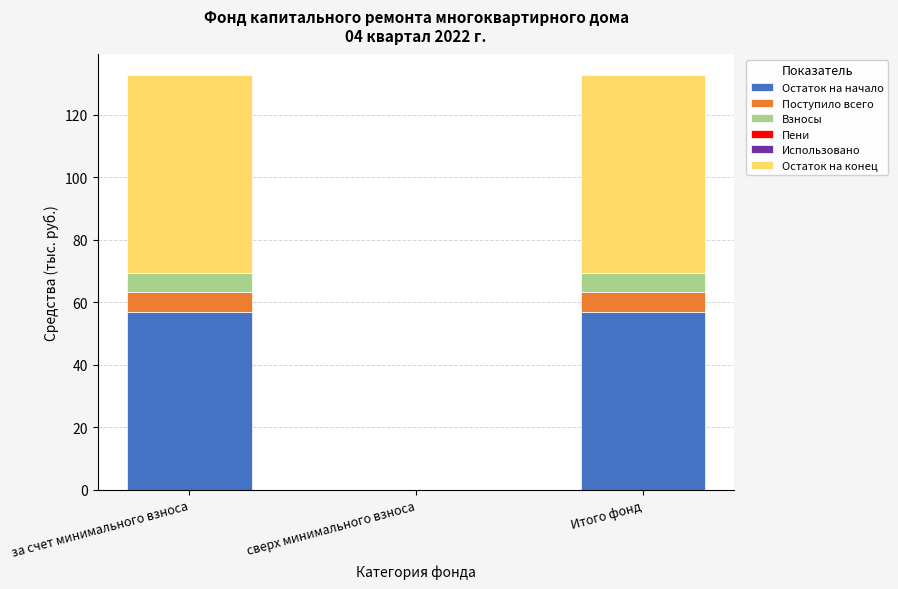

What is the highest value of the Остаток на начало series?

56.9